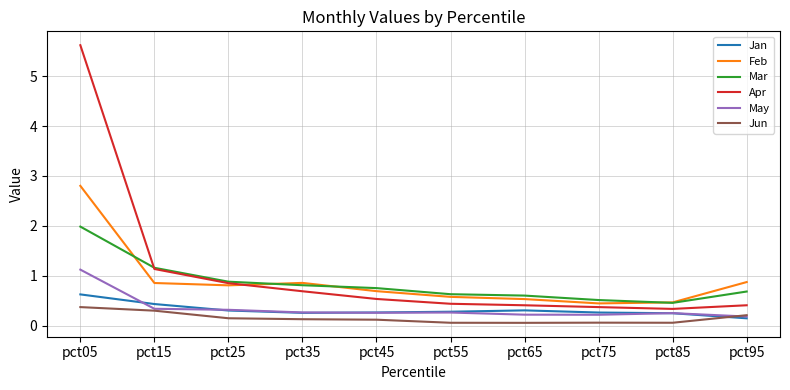

What is the difference between the maximum and minimum values in the Mar series?

1.5